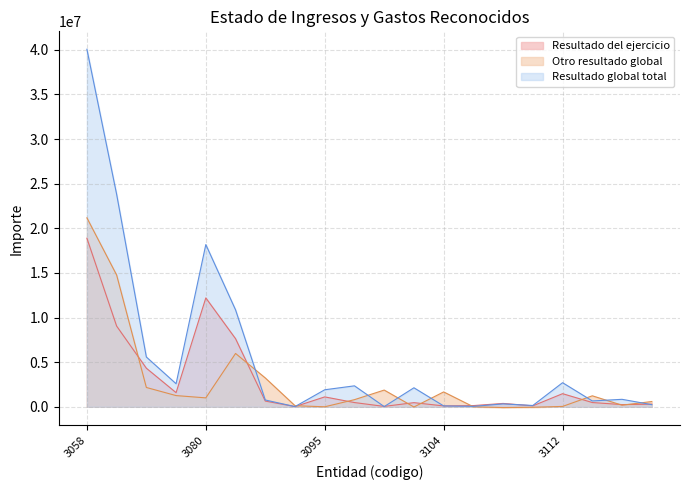

How many intersections are there between Resultado global total and Resultado del ejercicio?

5